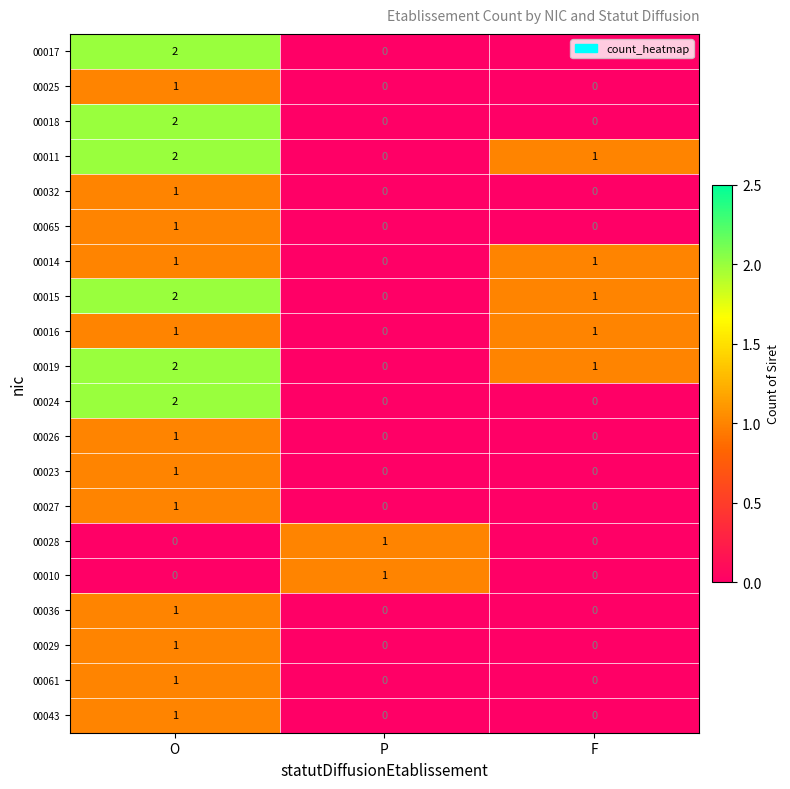

At how many categories does at least one series exceed 0?

3